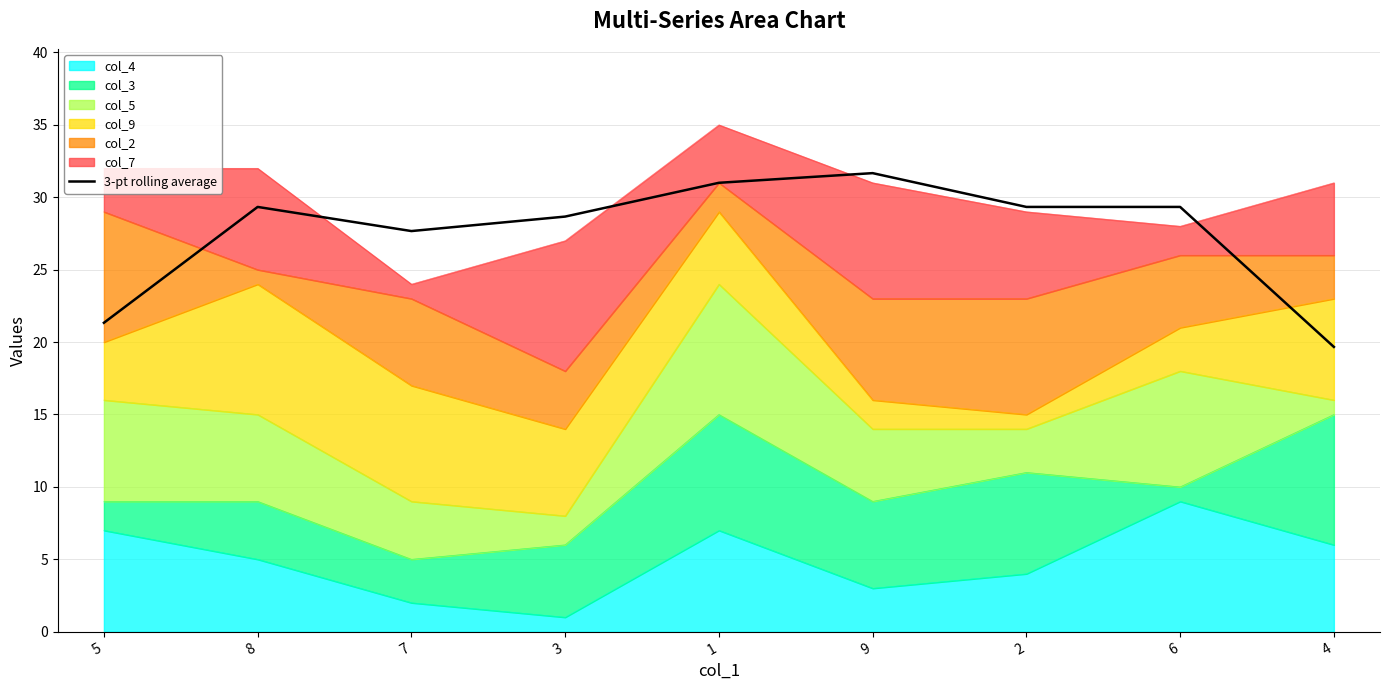

True or false: the data shows 9.2 at 1.

False